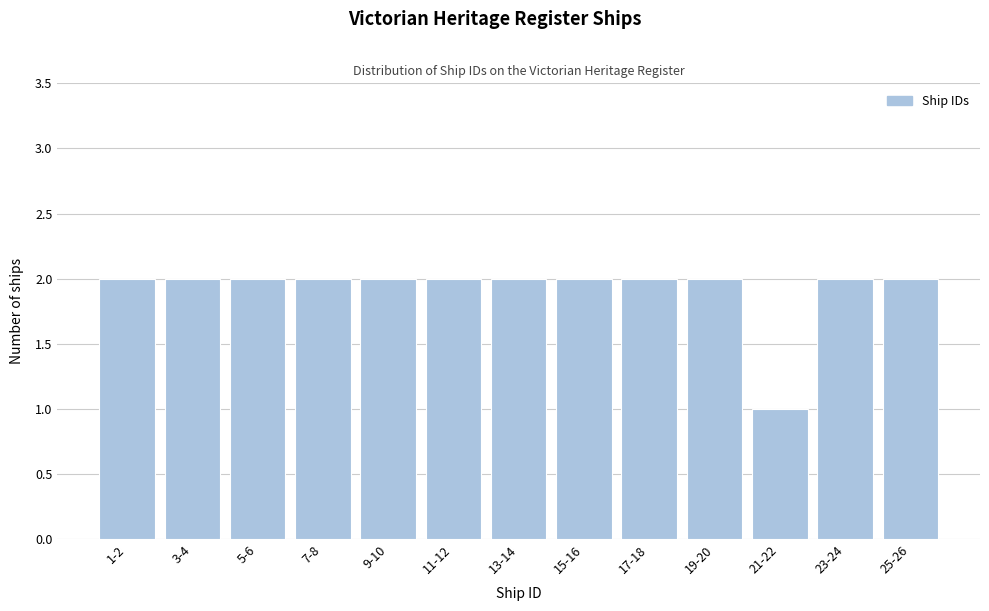

Reading left to right, transcribe all the data shown in this chart.

1-2=2	3-4=2	5-6=2	7-8=2	9-10=2	11-12=2	13-14=2	15-16=2	17-18=2	19-20=2	21-22=1	23-24=2	25-26=2